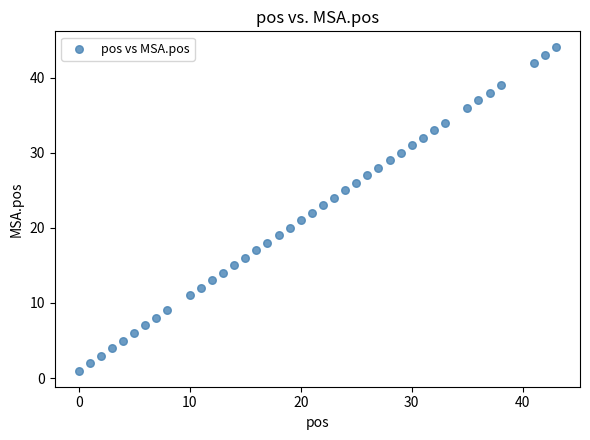

What is the range of Y values (max minus min)?

43